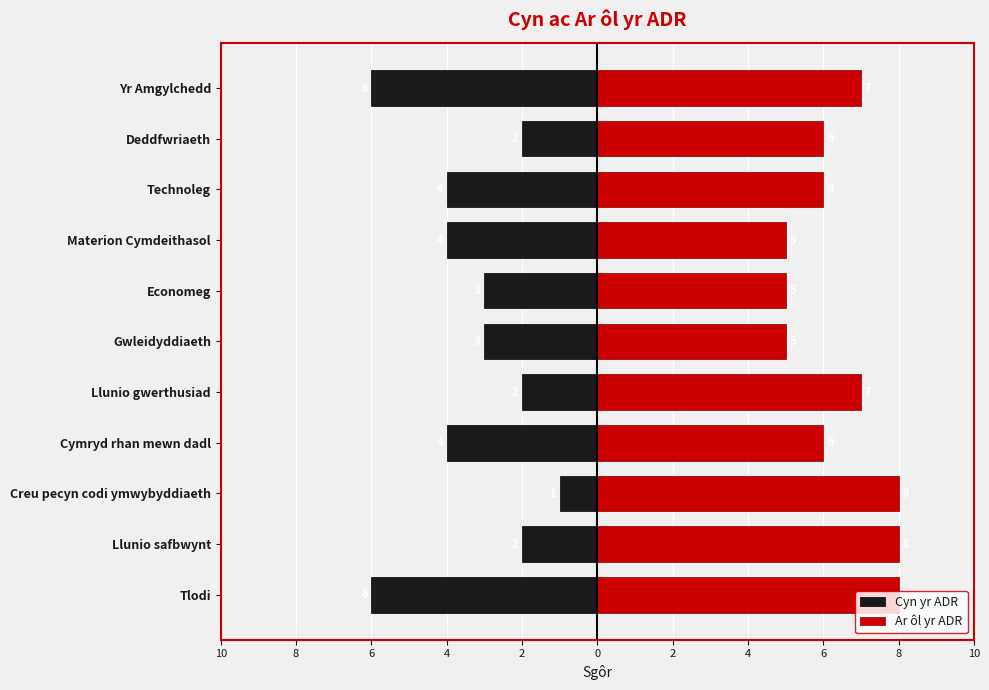

Rank the series by their average value, from highest to lowest.

Ar ôl yr ADR, Cyn yr ADR